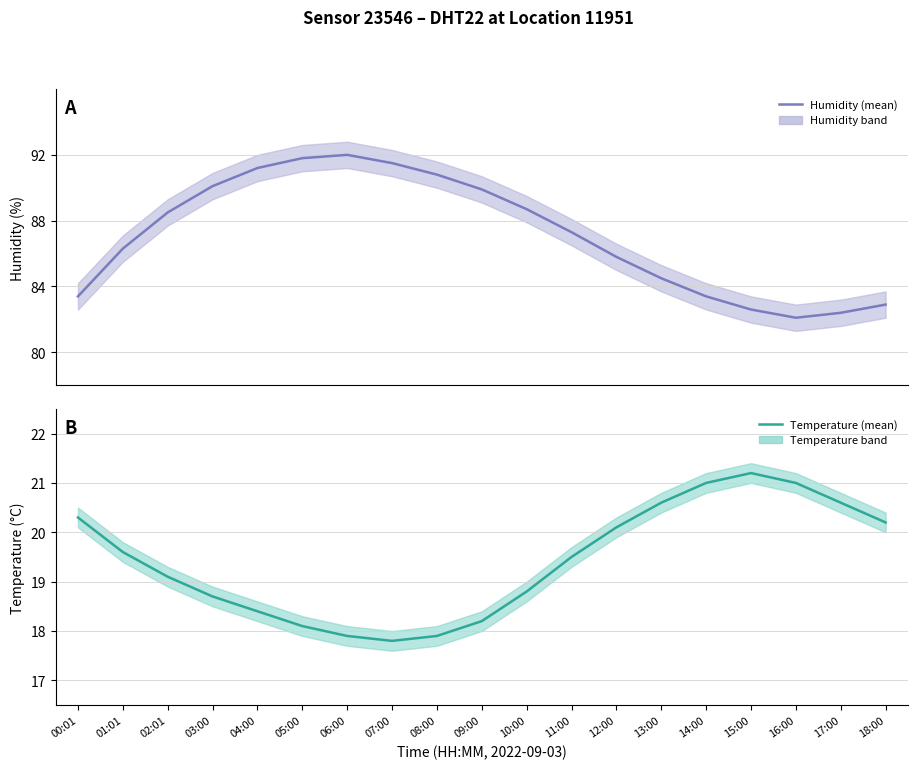

What is the value of the temperature point at the 16th from the left?

21.2